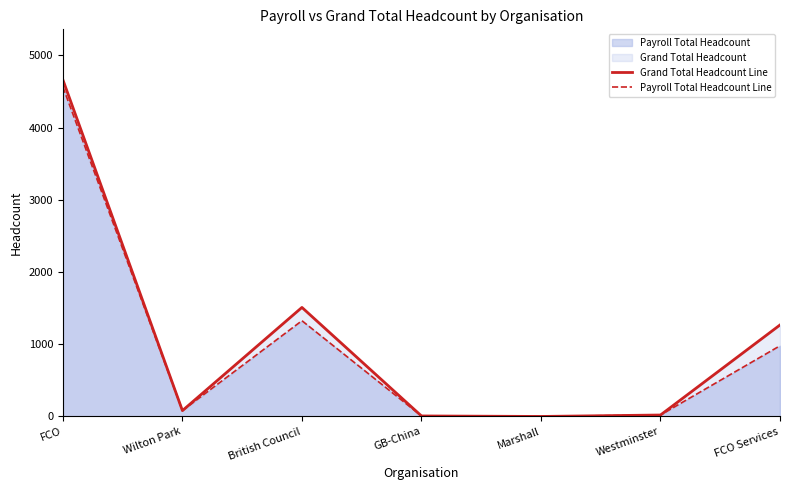

What is the label of the 2nd point from the right?

Westminster